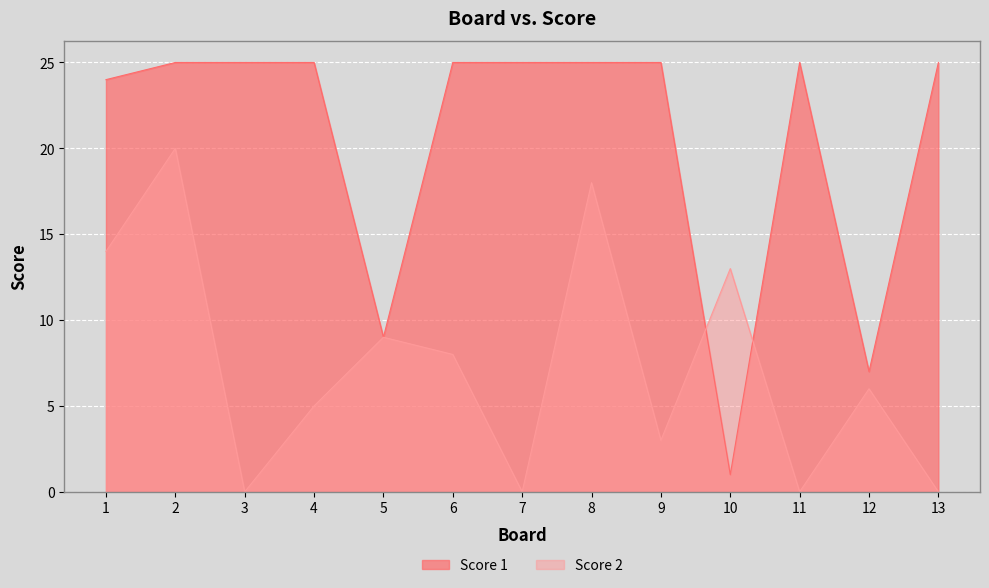

What is the lowest value of the Score 1 series?

1